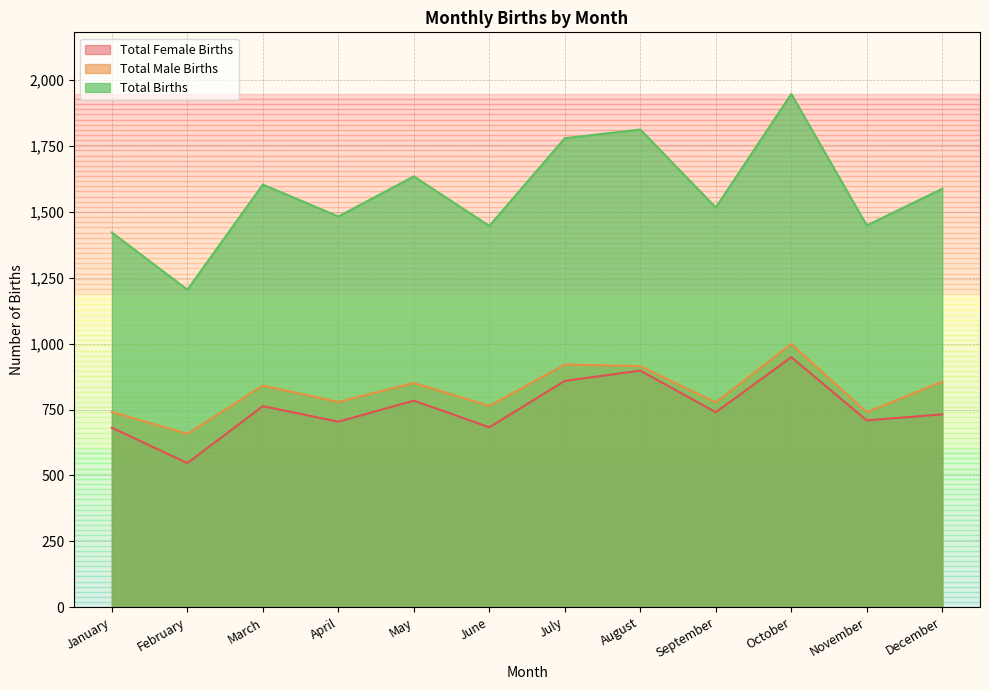

Reading right to left, transcribe all the data shown in this chart.

Total Female Births: December=732	November=709	October=949	September=740	August=898	July=859	June=683	May=784	April=704	March=763	February=547	January=681
Total Male Births: December=856	November=740	October=999	September=777	August=915	July=921	June=764	May=851	April=779	March=841	February=658	January=741
Total Births: December=1588	November=1449	October=1948	September=1517	August=1813	July=1780	June=1447	May=1635	April=1483	March=1604	February=1205	January=1422